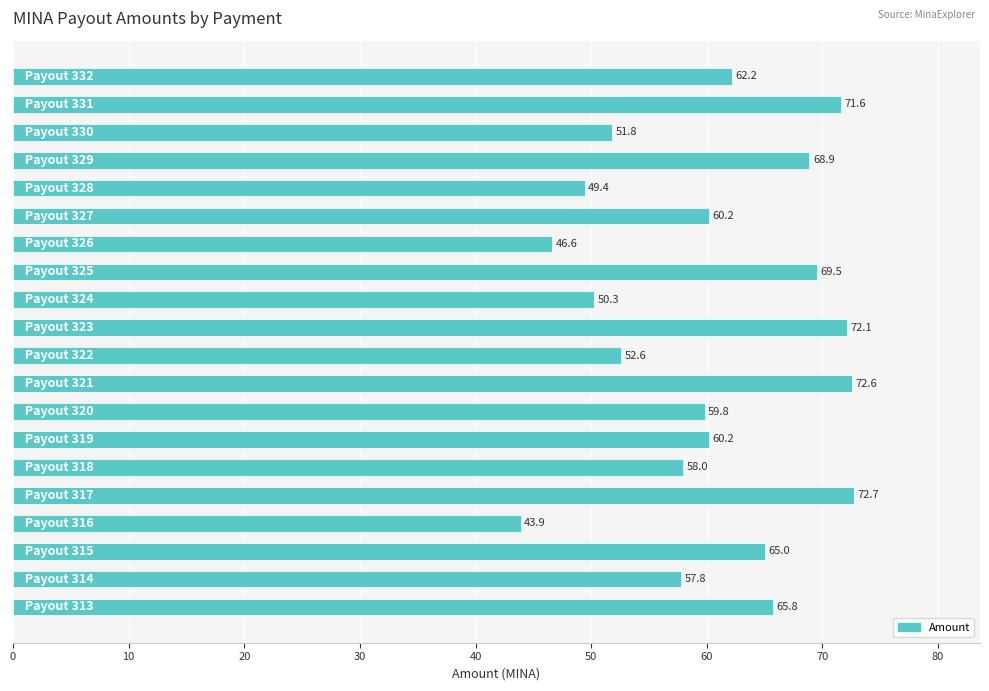

What is the minimum value shown in the chart?

43.9